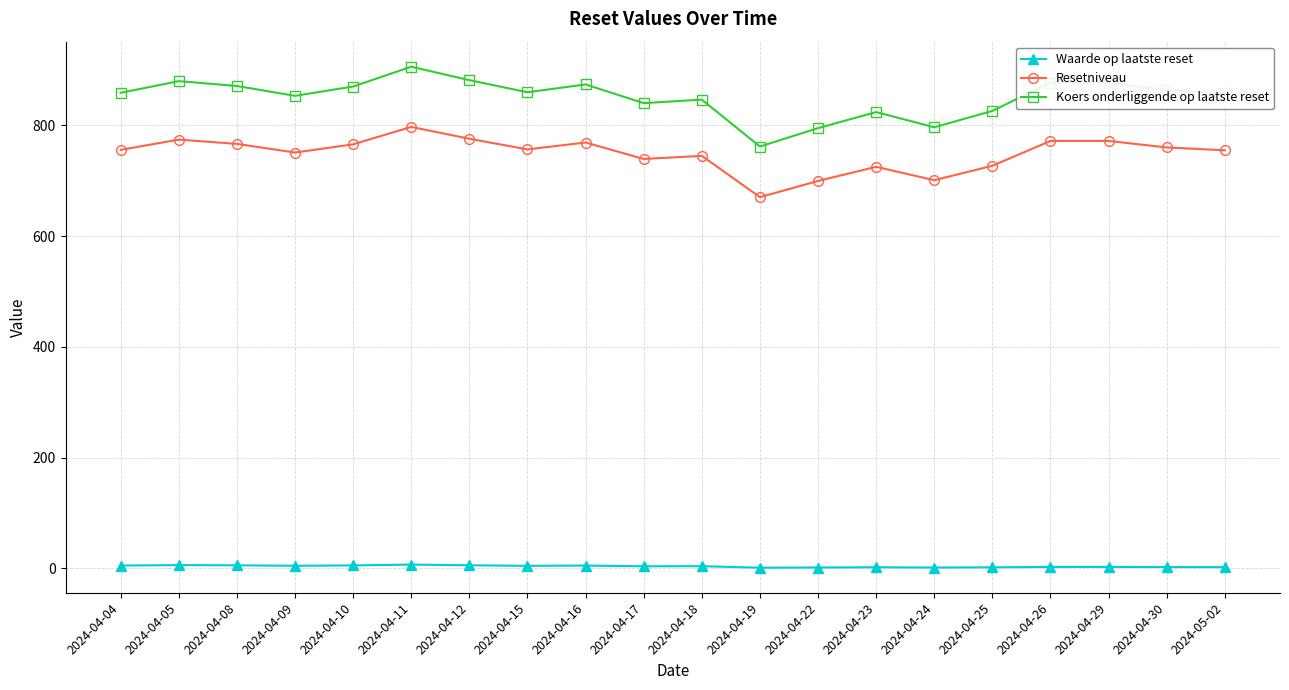

Is the value of Resetniveau at 2024-04-26 greater than the value of Waarde op laatste reset at 2024-04-15?

Yes